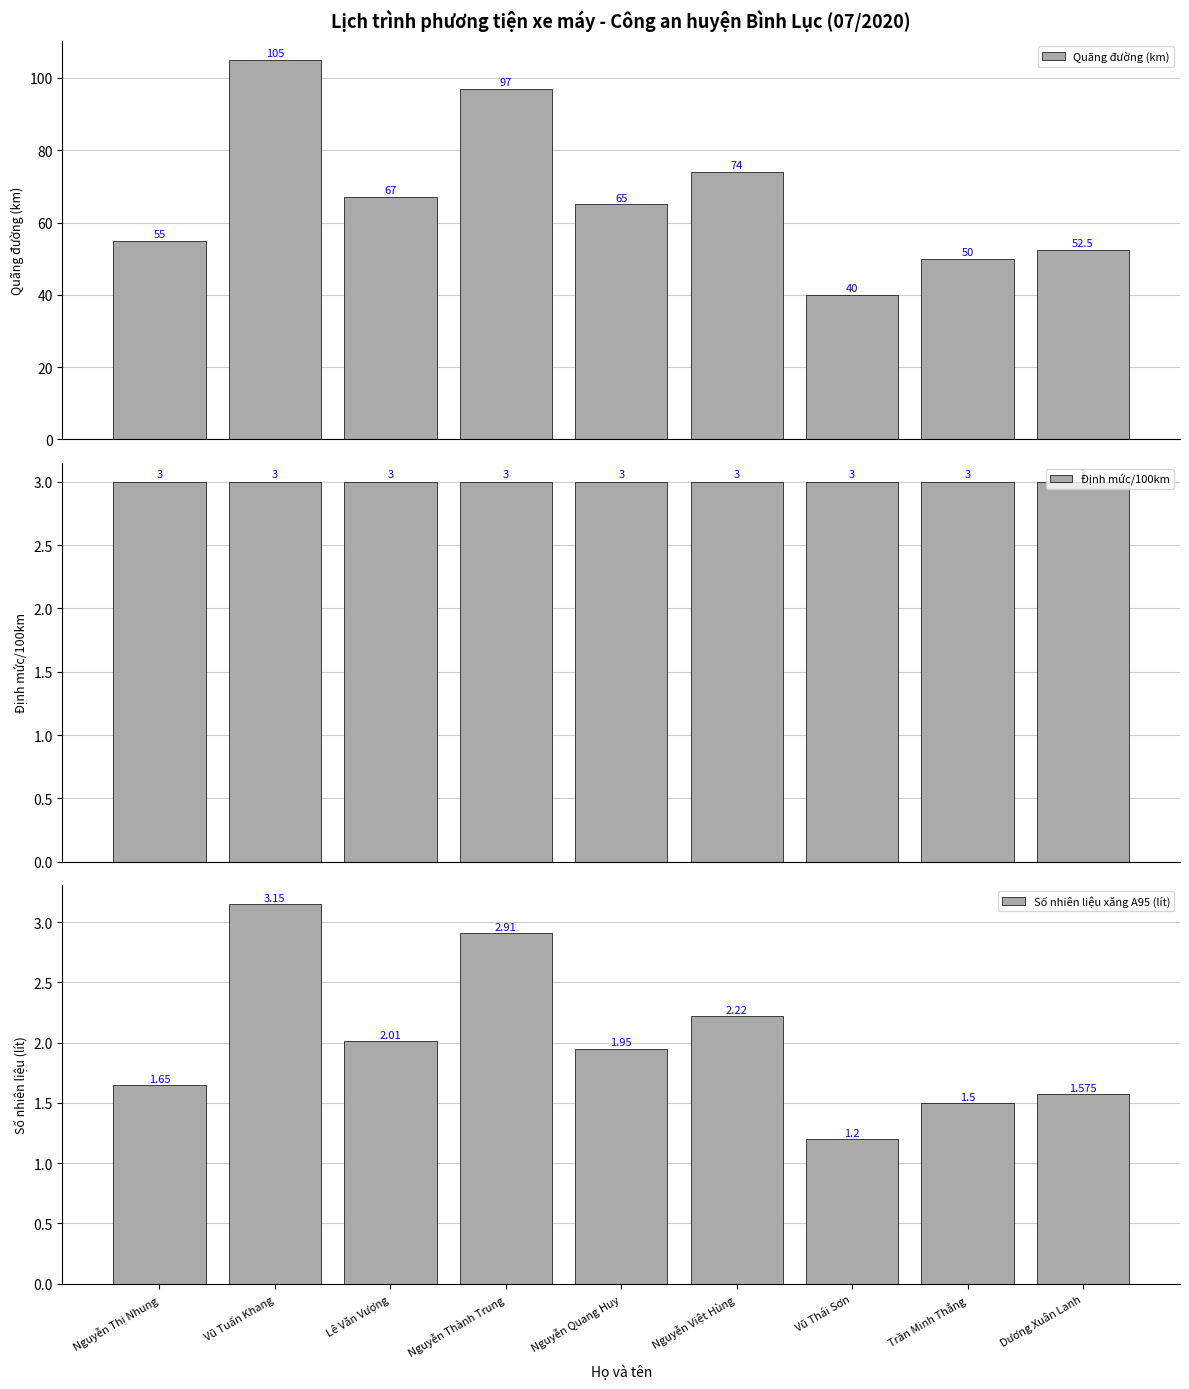

Which series has the largest range (max minus min)?

Quãng đường (km)